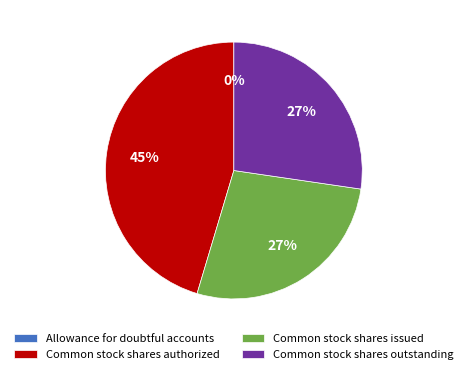

Is it true that Common stock shares issued is 27% of the pie?

True